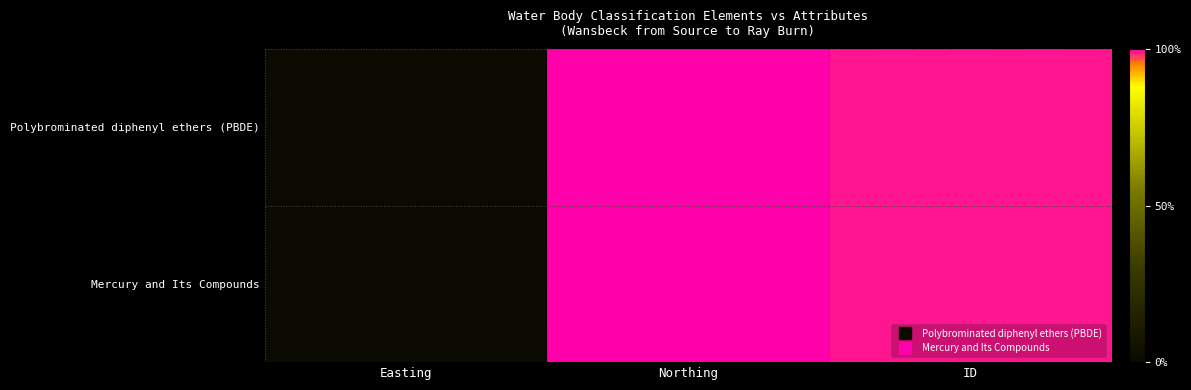

Which has a higher value, Easting or ID?

ID